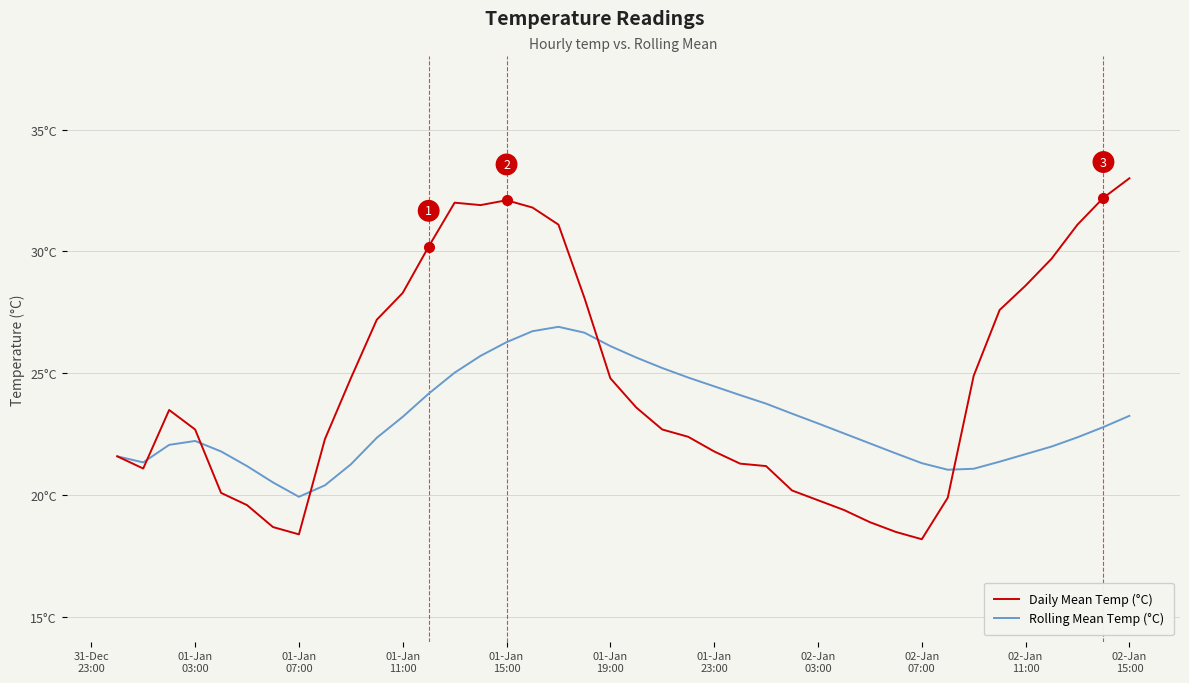

What are all the series names shown in the legend?

Daily Mean Temp (°C), Rolling Mean Temp (°C)